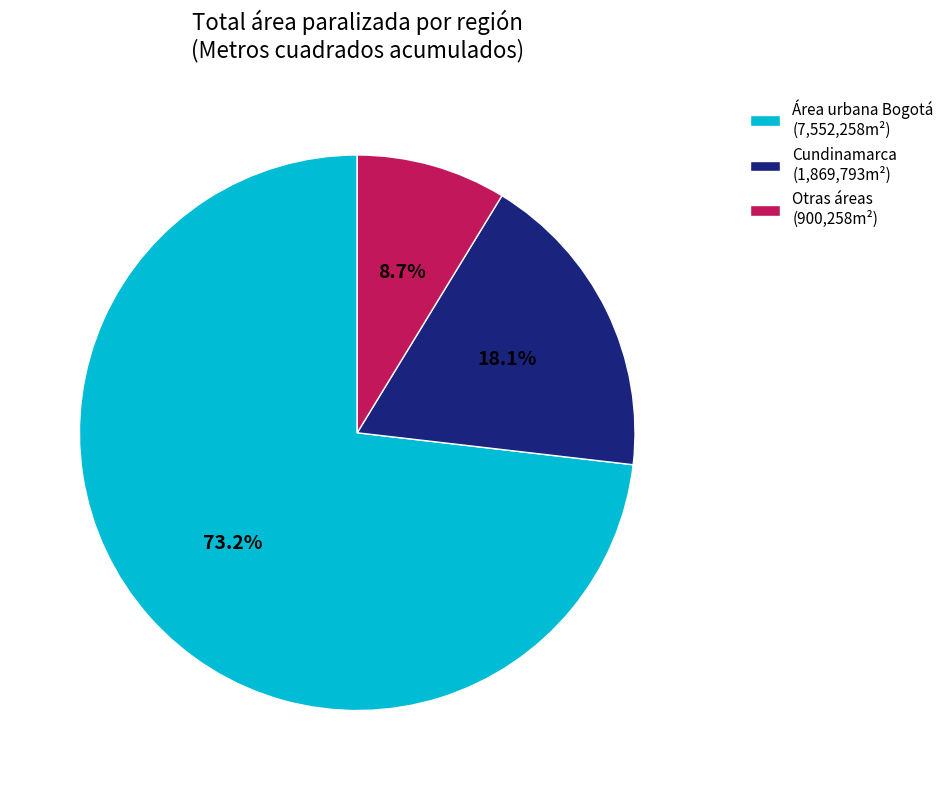

How many slices are in this pie chart?

3